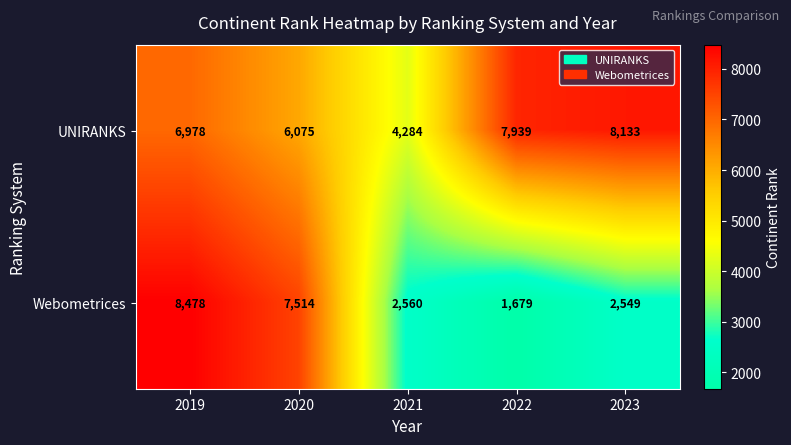

The UNIRANKS series shows 7939 at 2022. True or false?

True